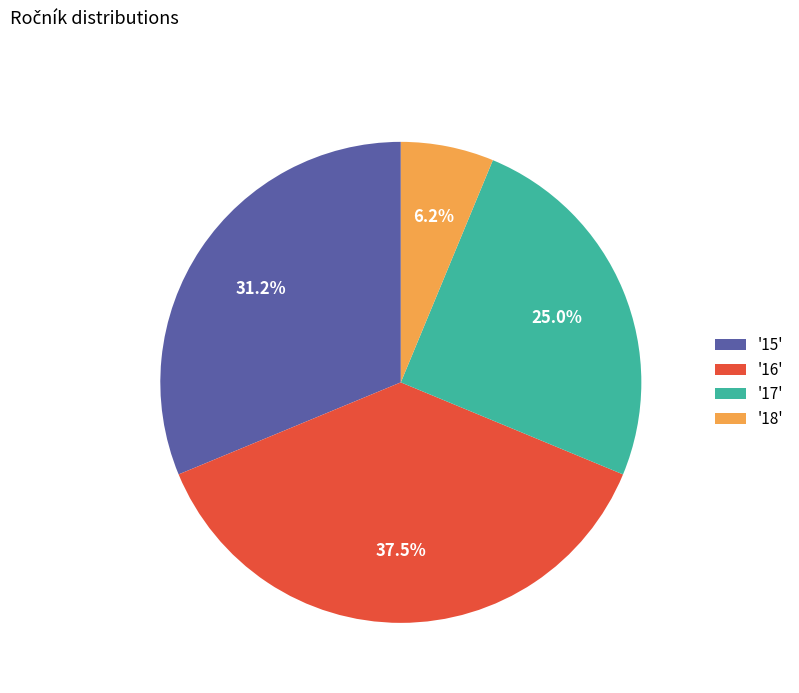

Does '17' represent more than half of the total?

No